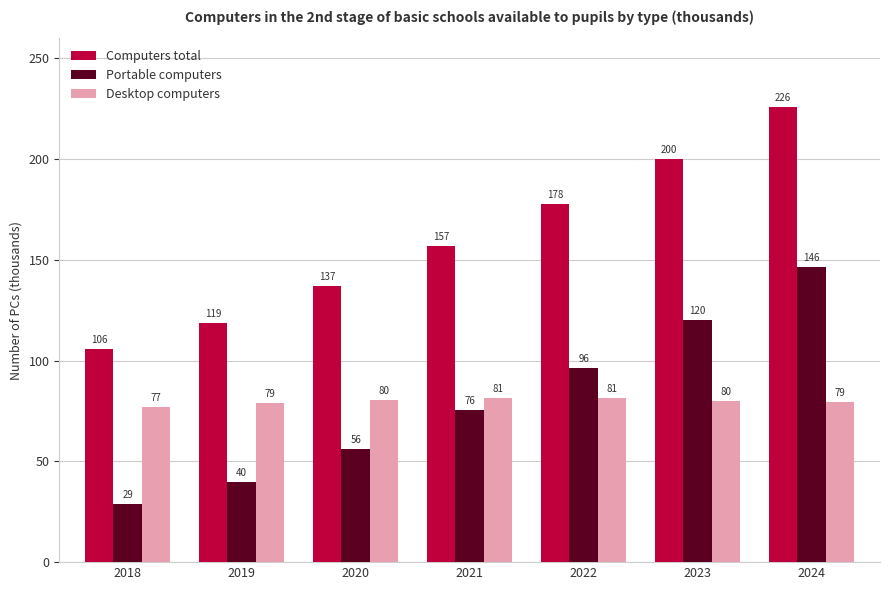

Are the bars grouped side by side (vs. stacked)?

Yes